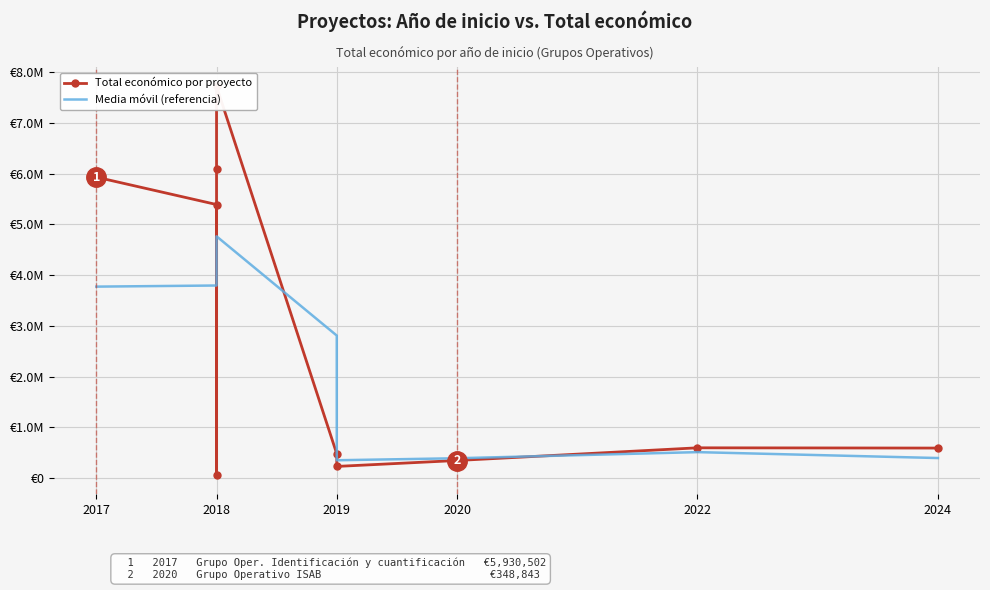

After their last crossing, which series has the higher values: Total económico por proyecto or Media móvil (referencia)?

Total económico por proyecto